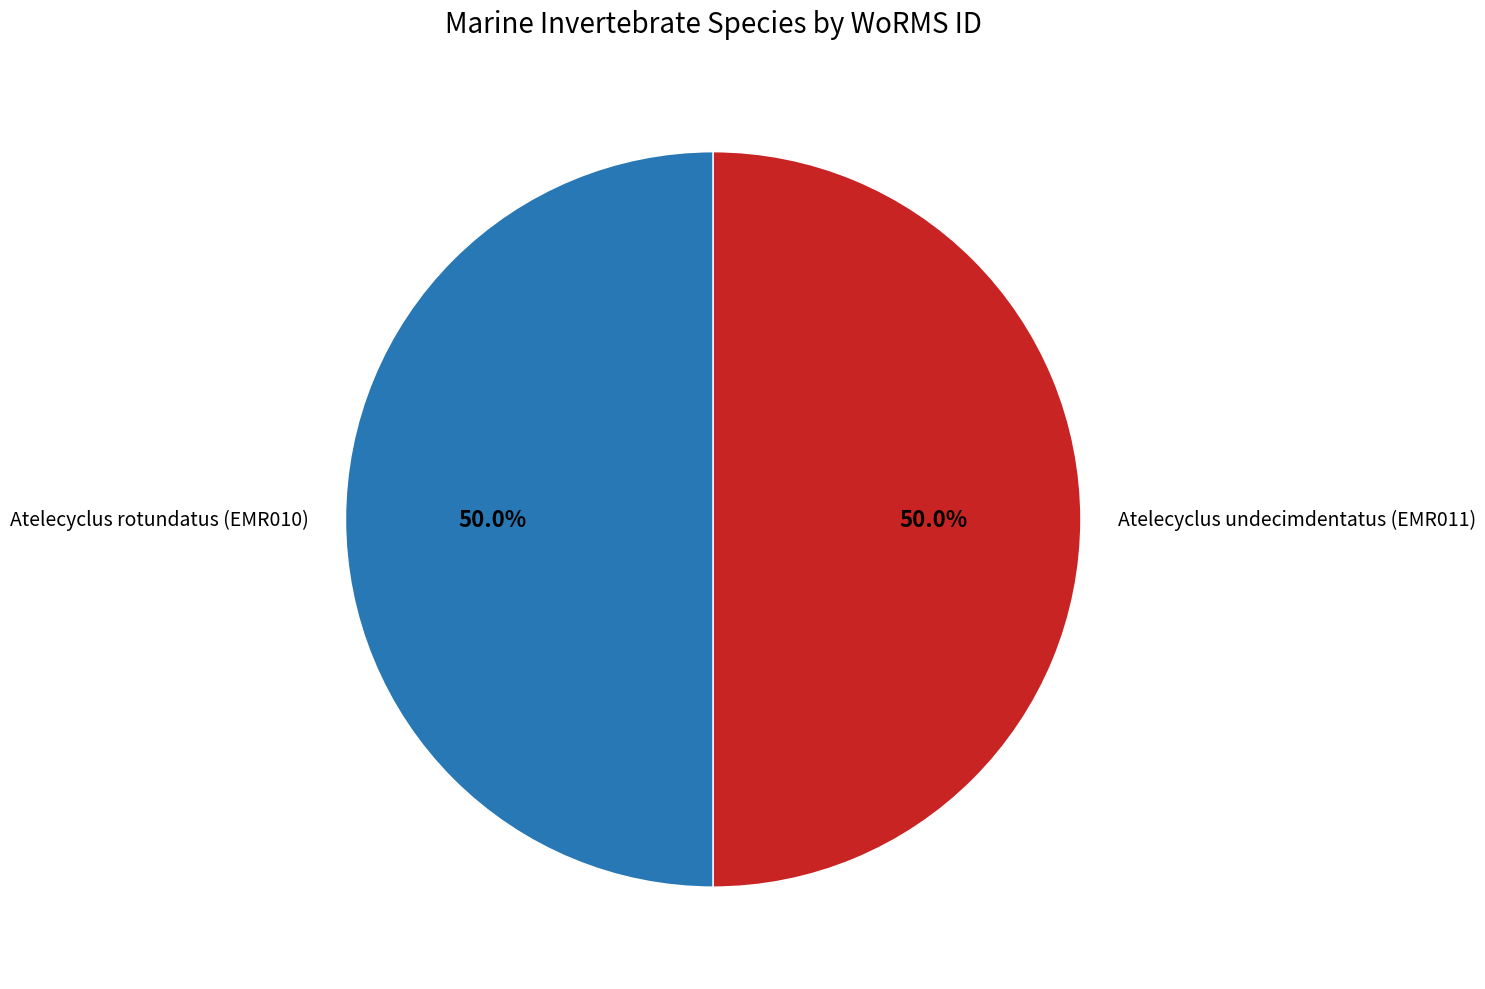

Combined, do Atelecyclus undecimdentatus (EMR011) and Atelecyclus rotundatus (EMR010) account for over 50%?

Yes